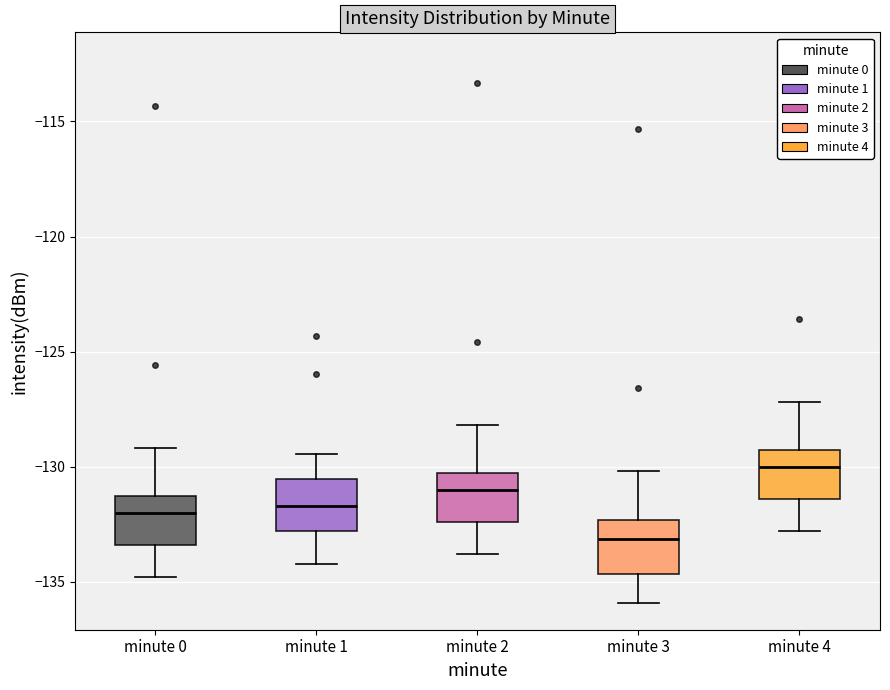

Where does the lower whisker of the box for minute 4 end on the y-axis? The values are not printed on the chart, so give them approximately, as read against the axis.

-133.0